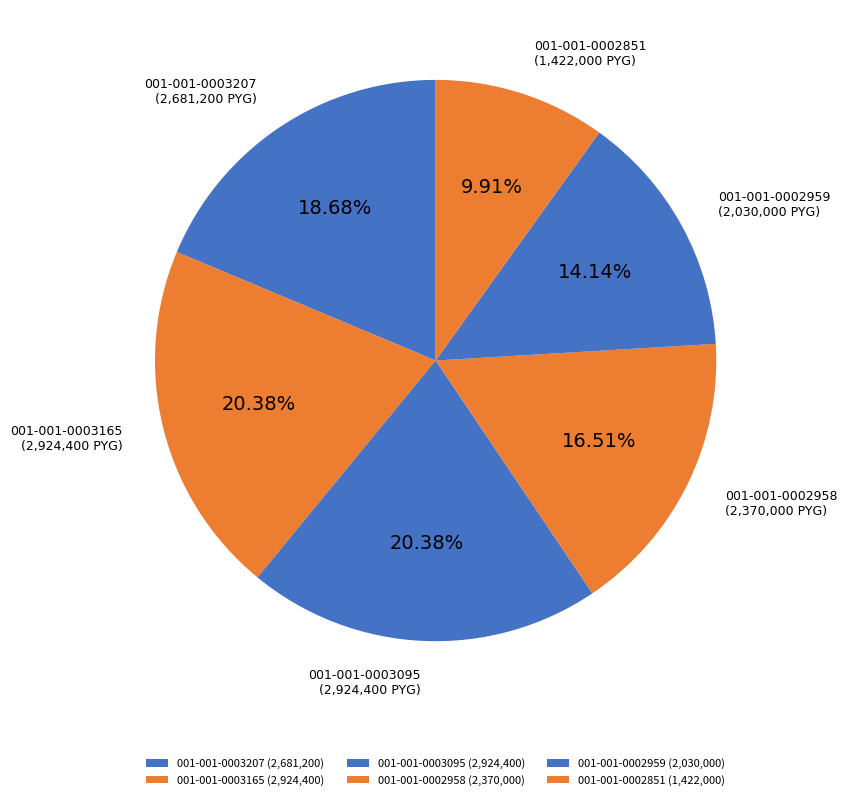

Approximately how many times larger is the value at 001-001-0002959 compared to 001-001-0002958?

0.9